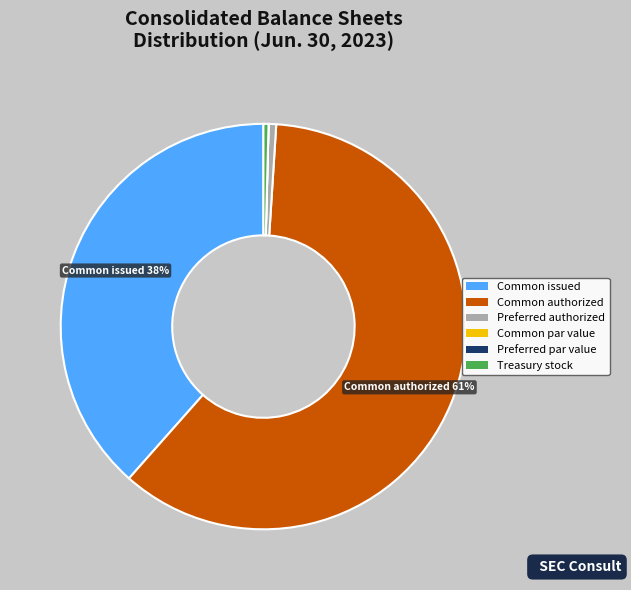

To the nearest percent, what is the difference between the largest and smallest slice percentages?

61%